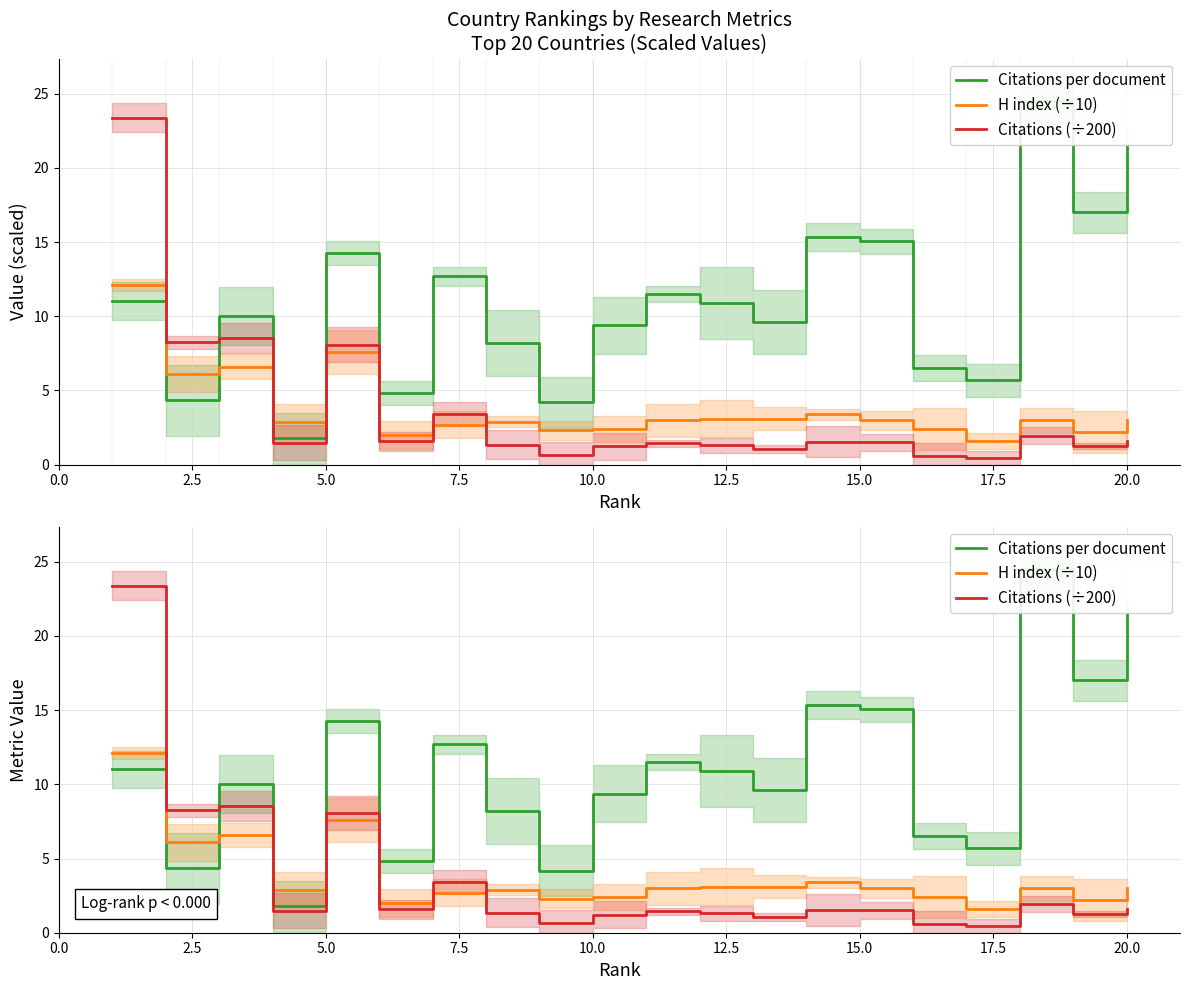

What is the difference between the highest and lowest values at 2.5?

3.9